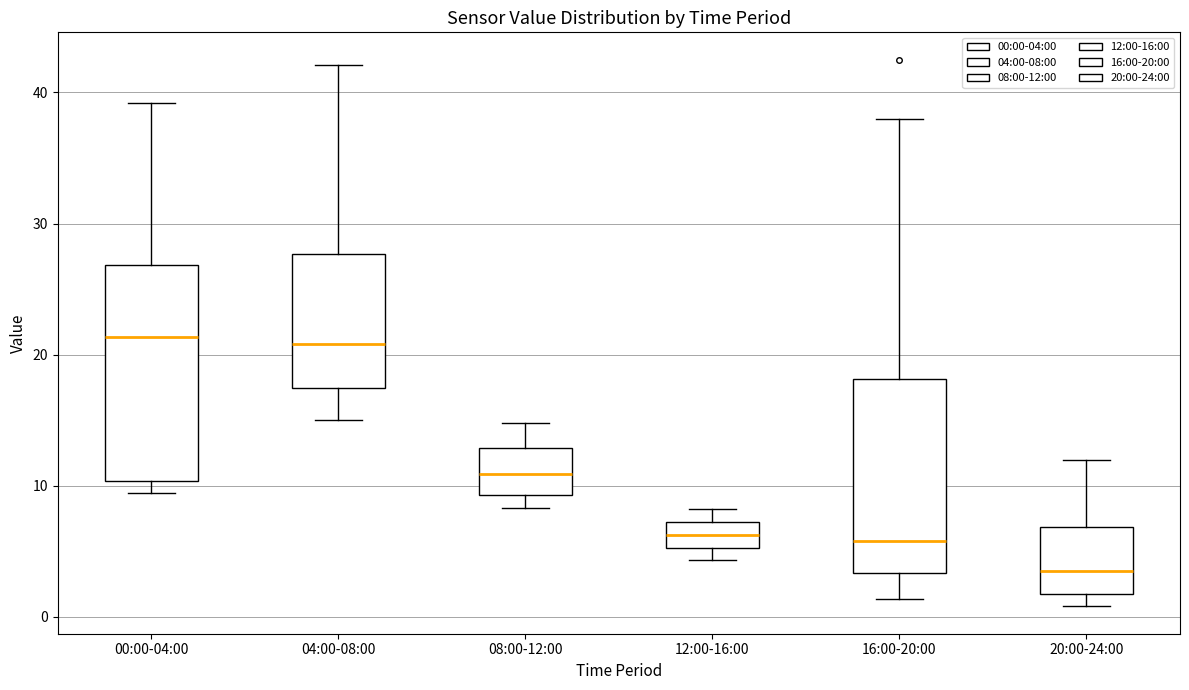

Reading left to right, read every box against the y-axis: the position of its median line, the range the box covers, and the ends of its whiskers. The values are not printed on the chart, so give them approximately, as read against the axis.

00:00-04:00: median 21, box 10 to 27, whiskers 9 to 39
04:00-08:00: median 21, box 17 to 28, whiskers 15 to 42
08:00-12:00: median 11, box 9 to 13, whiskers 8 to 15
12:00-16:00: median 6, box 5 to 7, whiskers 4 to 8
16:00-20:00: median 6, box 3 to 18, whiskers 1 to 38
20:00-24:00: median 4, box 2 to 7, whiskers 1 to 12